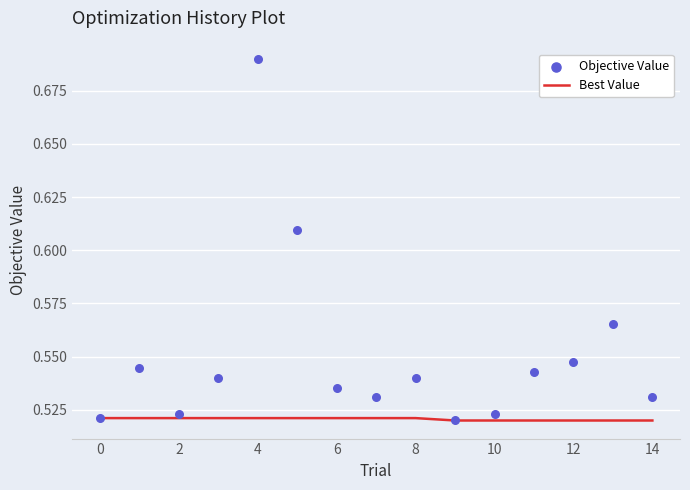

The value of Best Value at 14 is 0.3. True or false?

False